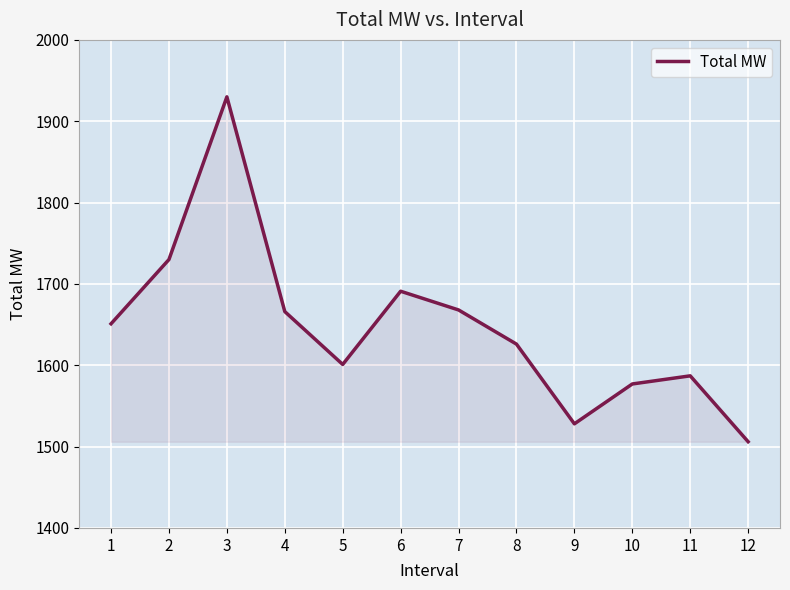

Where is the first local maximum?

3